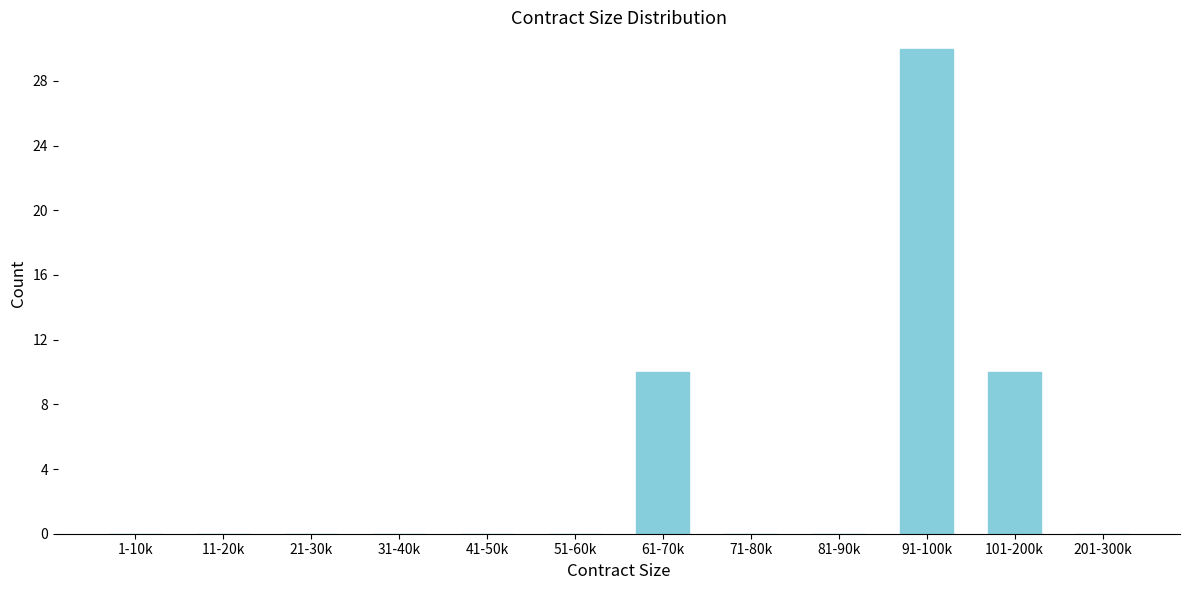

Reading left to right, transcribe all the data shown in this chart.

1-10k=0	11-20k=0	21-30k=0	31-40k=0	41-50k=0	51-60k=0	61-70k=10	71-80k=0	81-90k=0	91-100k=30	101-200k=10	201-300k=0